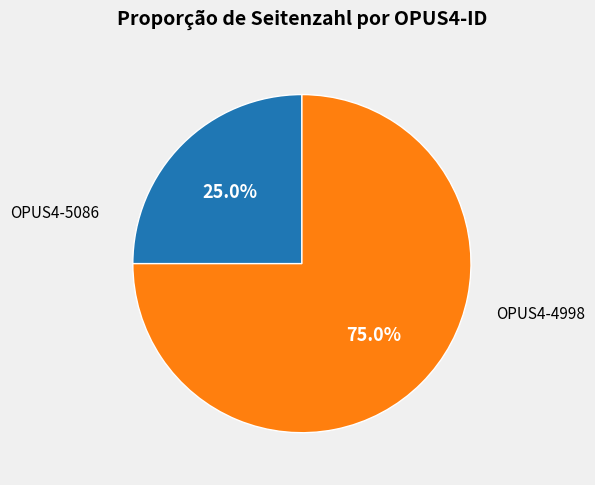

Which slice is the smallest?

OPUS4-5086